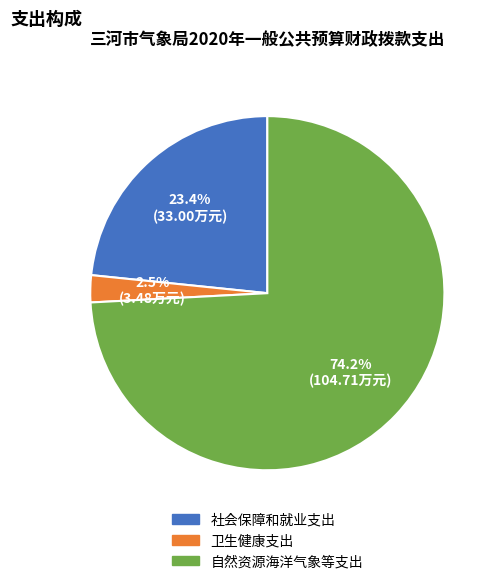

The 社会保障和就业支出 slice represents 23% of the pie. True or false?

True